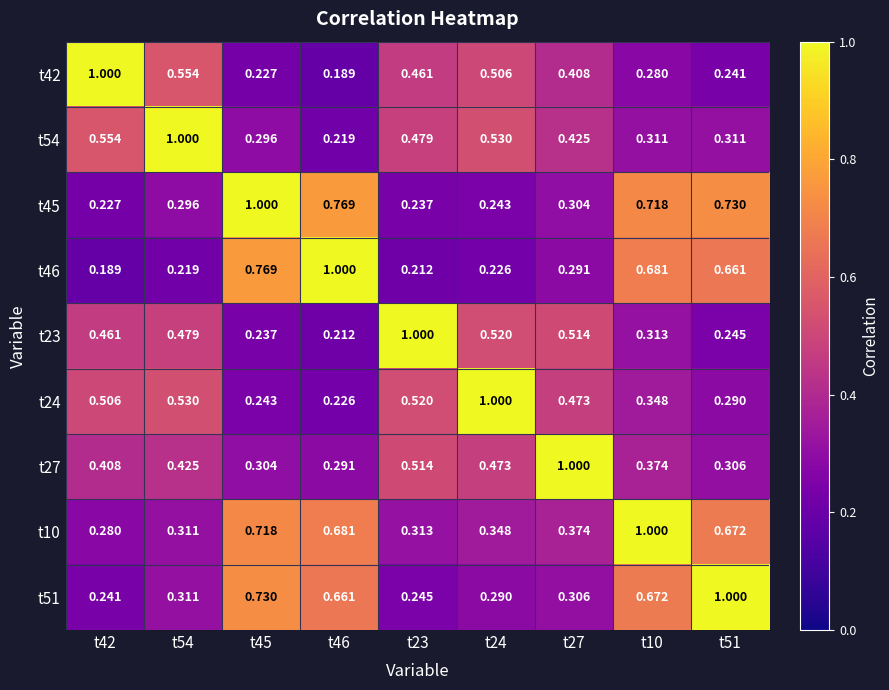

Is the value of t45 at t10 greater than the value of t24 at t51?

Yes